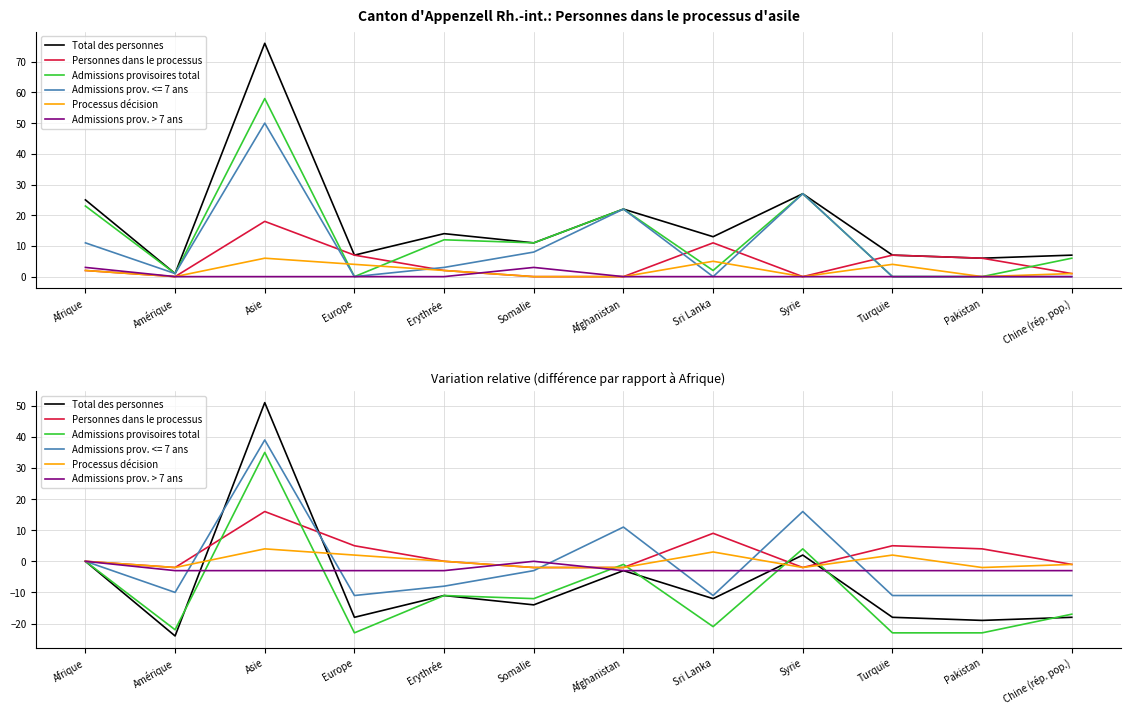

What is the value of the Admissions provisoires total point at the 10th from the left?

-23